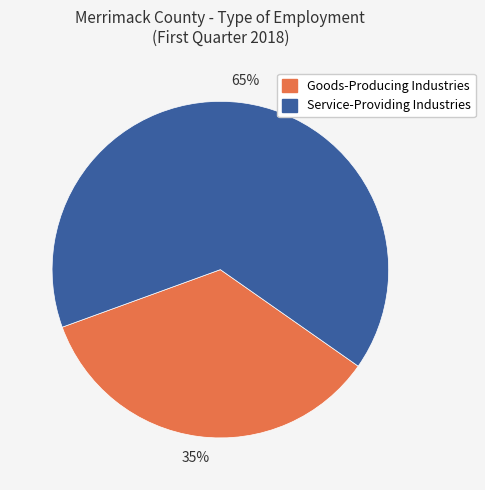

How many slices are in this pie chart?

2